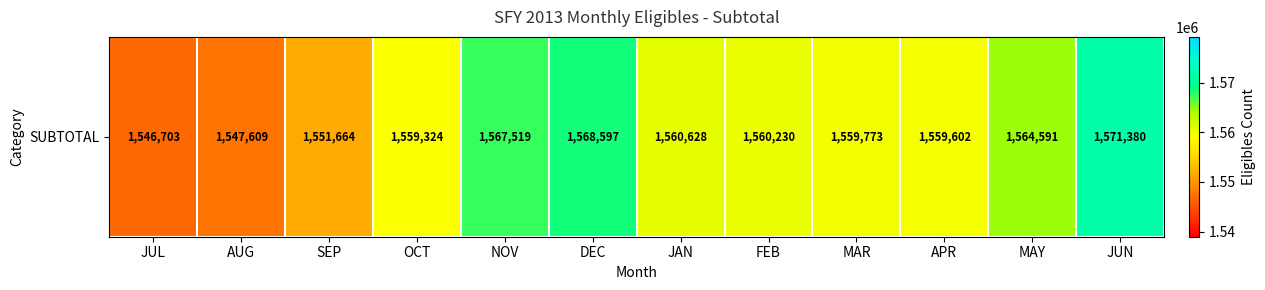

At which label does the data first exceed 1560230?

NOV